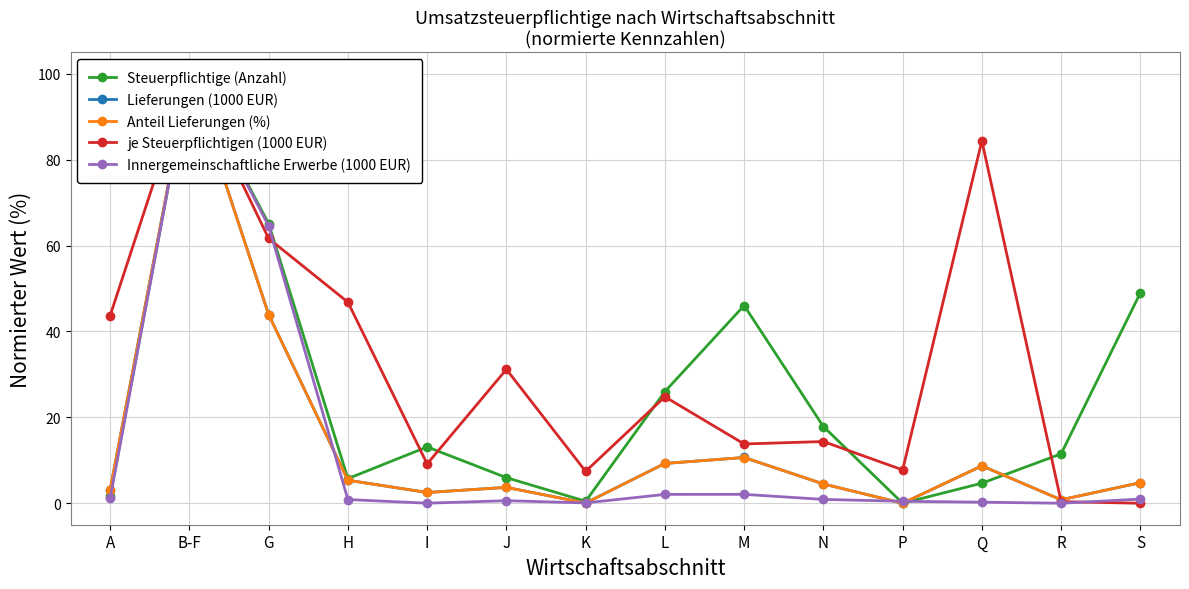

Which series has the largest total across all categories?

je Steuerpflichtigen (1000 EUR)